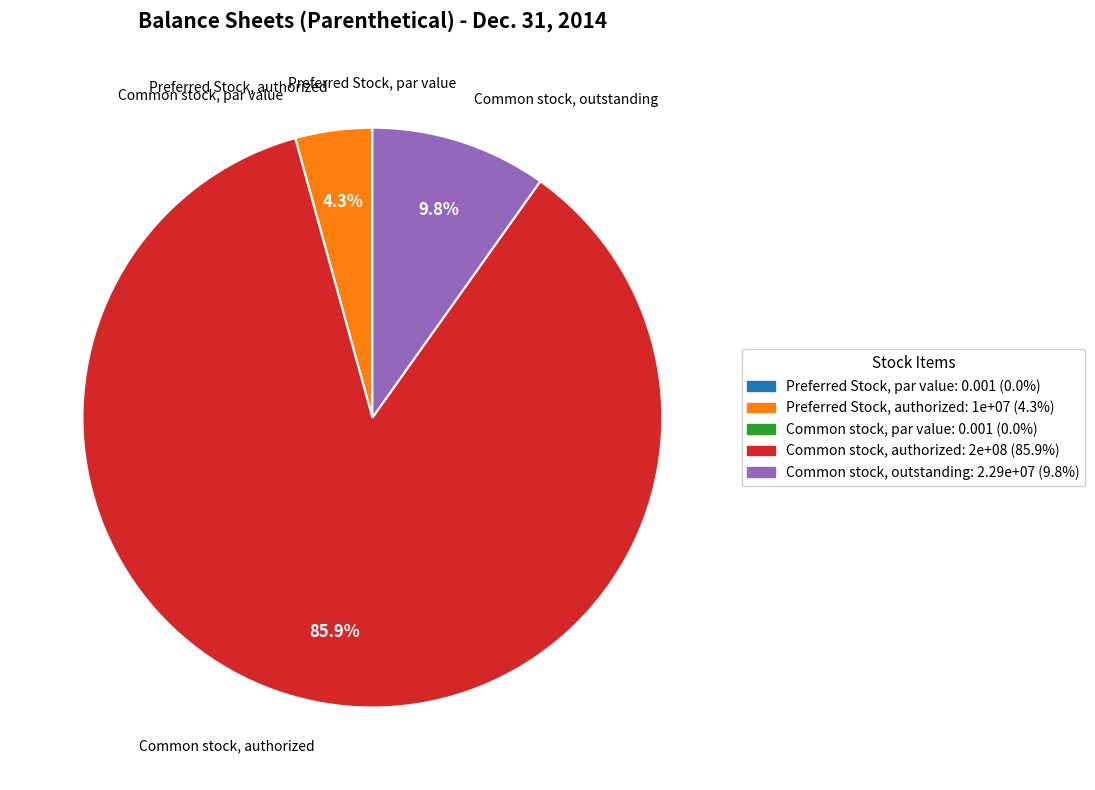

Which category accounts for the majority?

Common stock, authorized